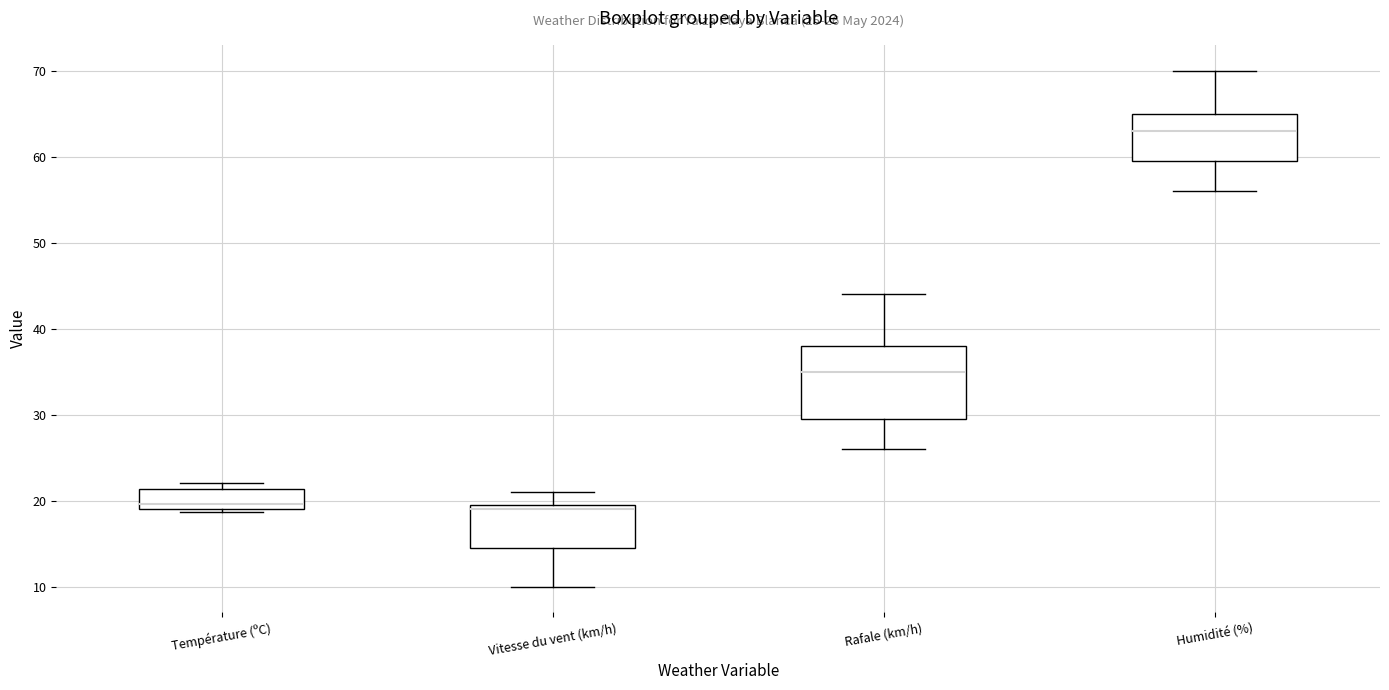

Which box is the tallest, from its lower edge to its upper edge?

Rafale (km/h)